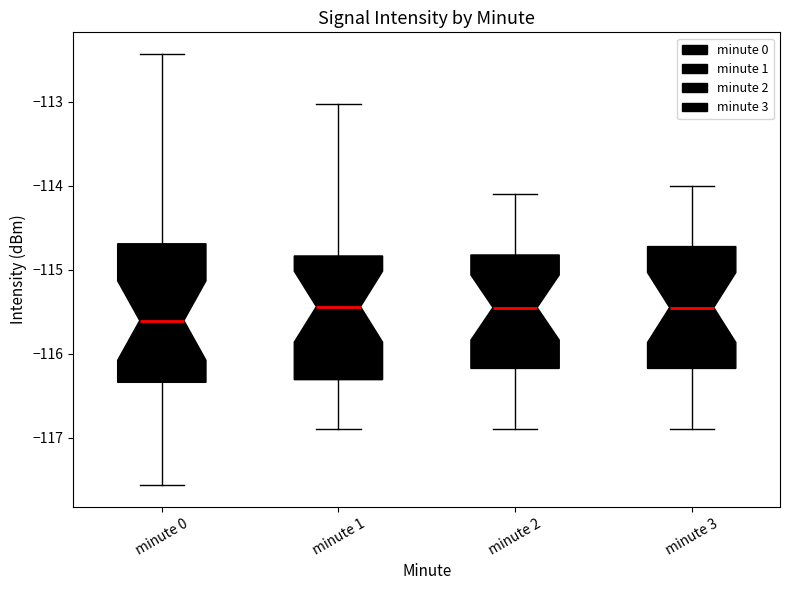

Reading left to right, read every box against the y-axis: the position of its median line, the range the box covers, and the ends of its whiskers. The values are not printed on the chart, so give them approximately, as read against the axis.

minute 0: median -115.6, box -116.3 to -114.7, whiskers -117.6 to -112.4
minute 1: median -115.4, box -116.3 to -114.8, whiskers -116.9 to -113.0
minute 2: median -115.4, box -116.2 to -114.8, whiskers -116.9 to -114.1
minute 3: median -115.4, box -116.2 to -114.7, whiskers -116.9 to -114.0